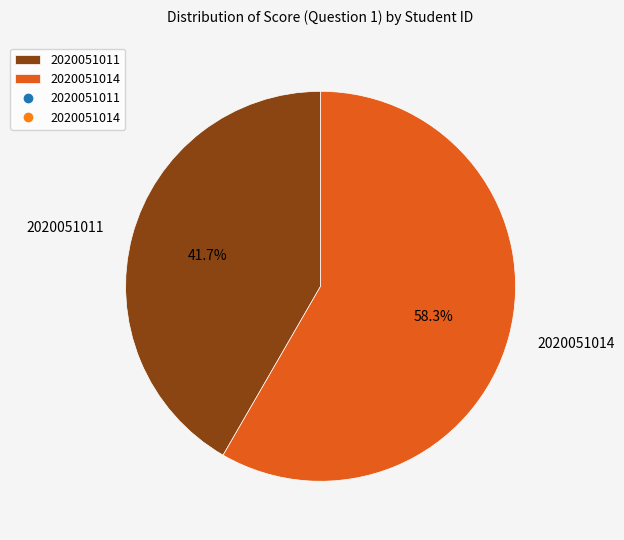

What portion of the pie excludes 2020051014?

41.7%